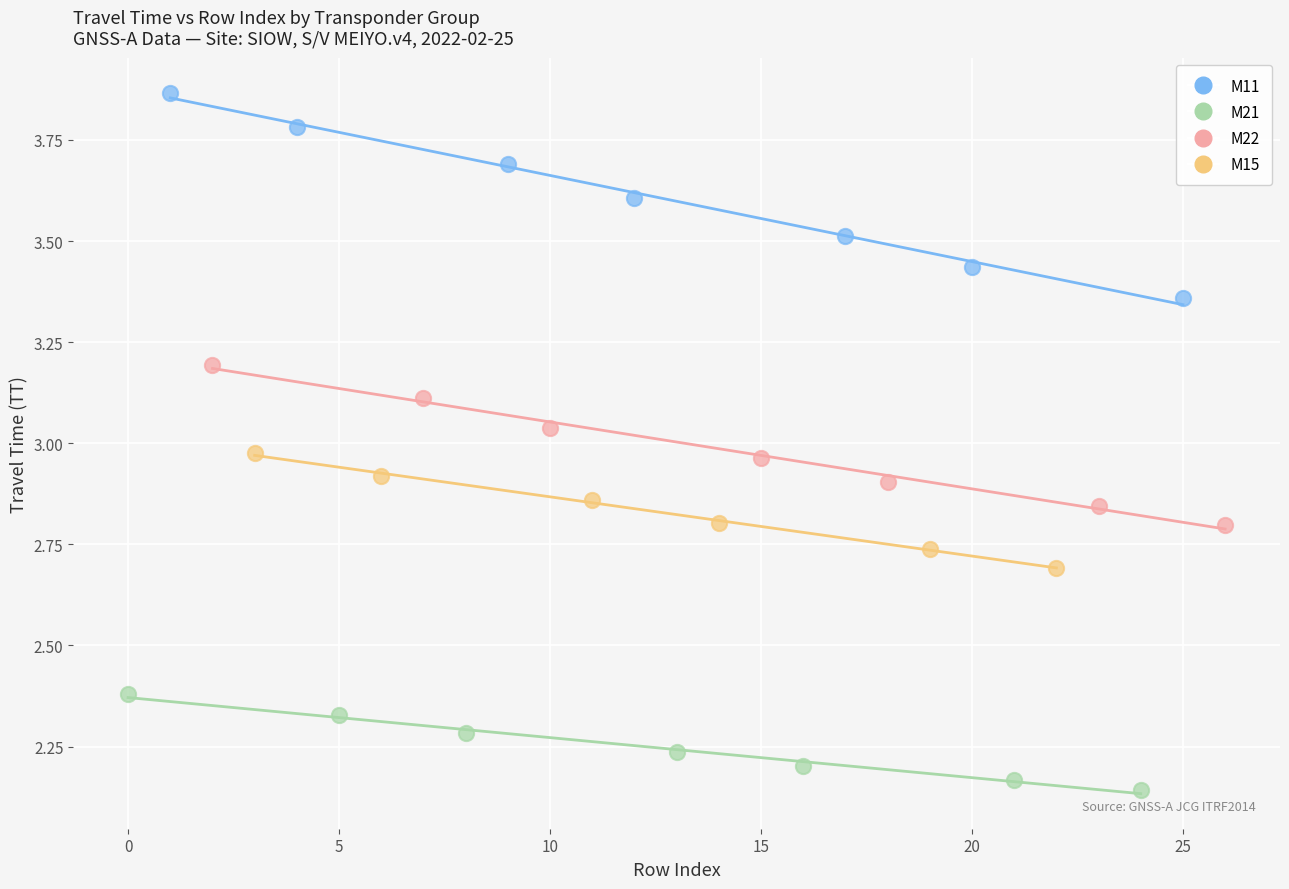

Which series reaches the minimum Y coordinate?

M21